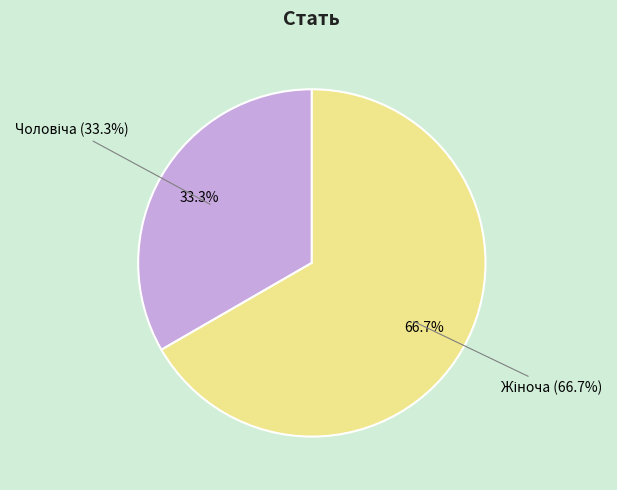

How much of the chart is everything except Чоловіча?

66.7%